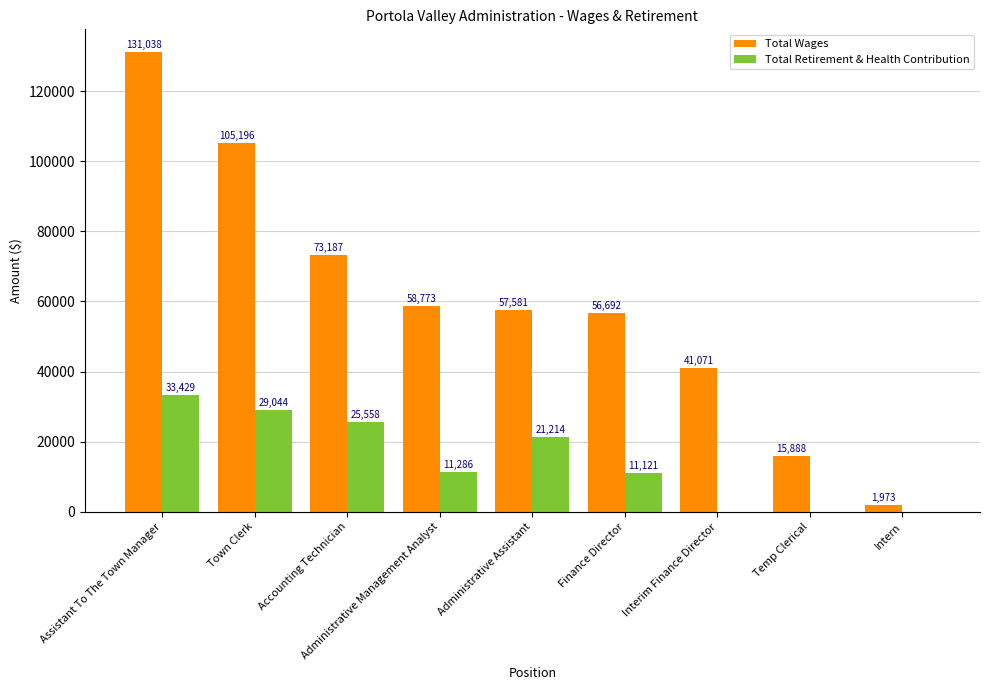

Which series has the largest total across all categories?

Total Wages